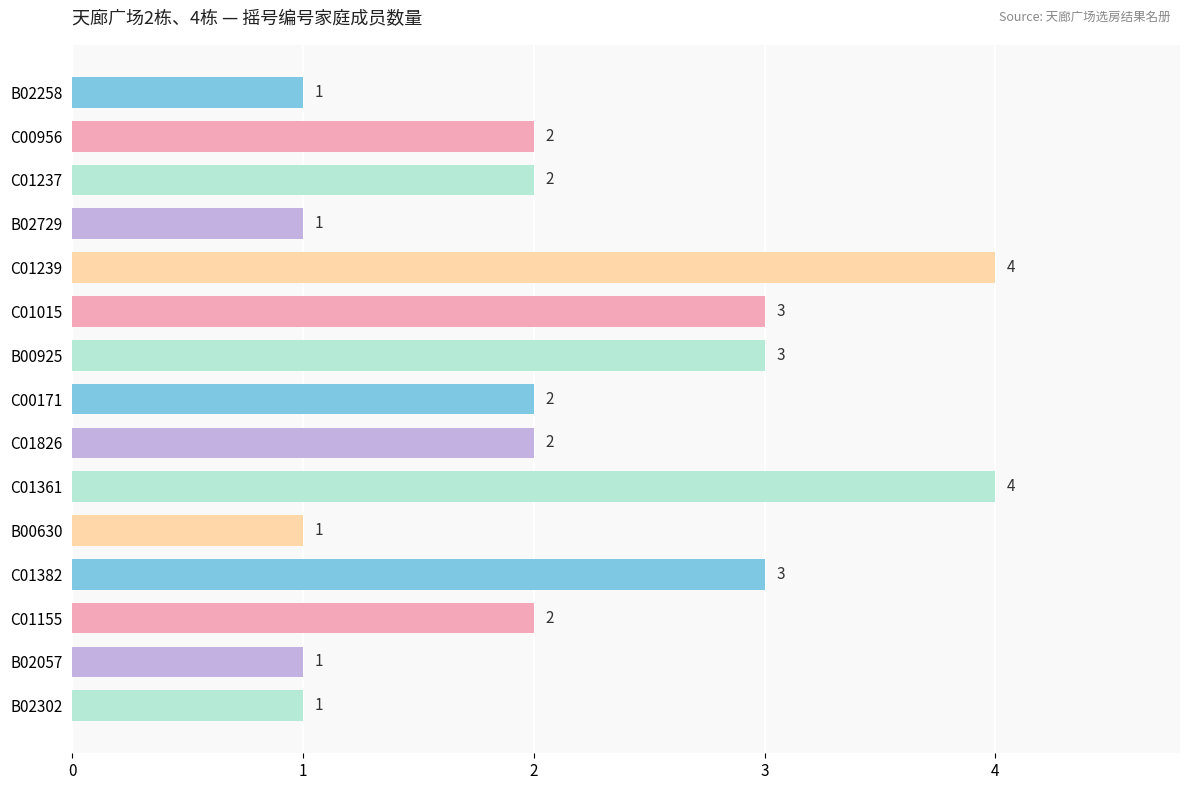

What is the sum of all values?

32